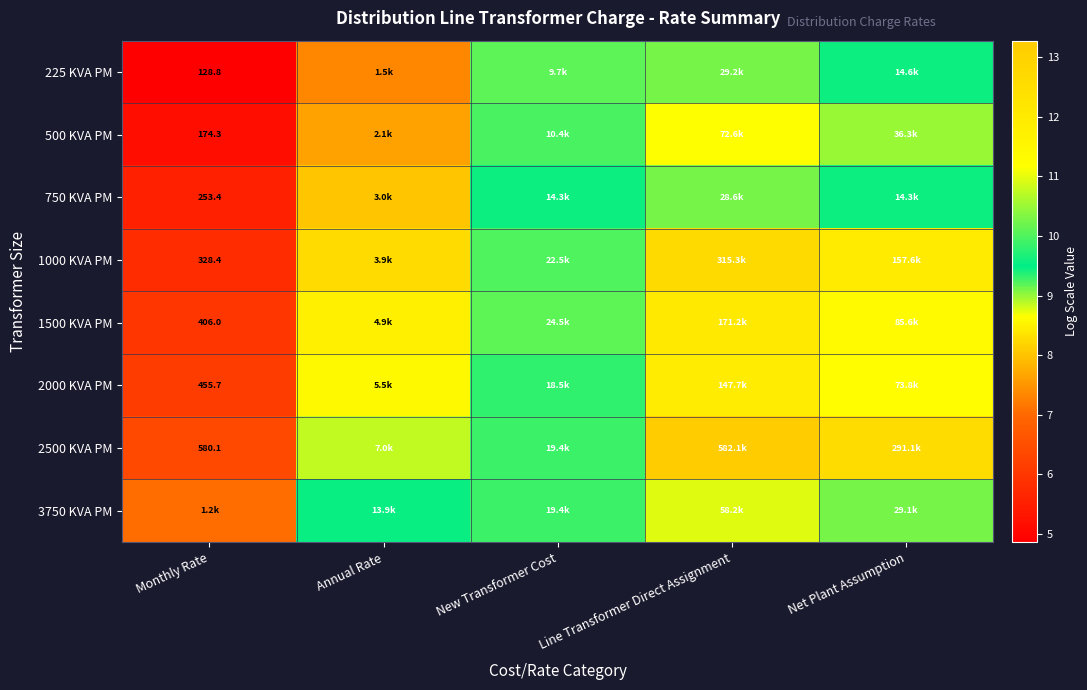

At which label is 750 KVA PM closest to 7?

Annual Rate